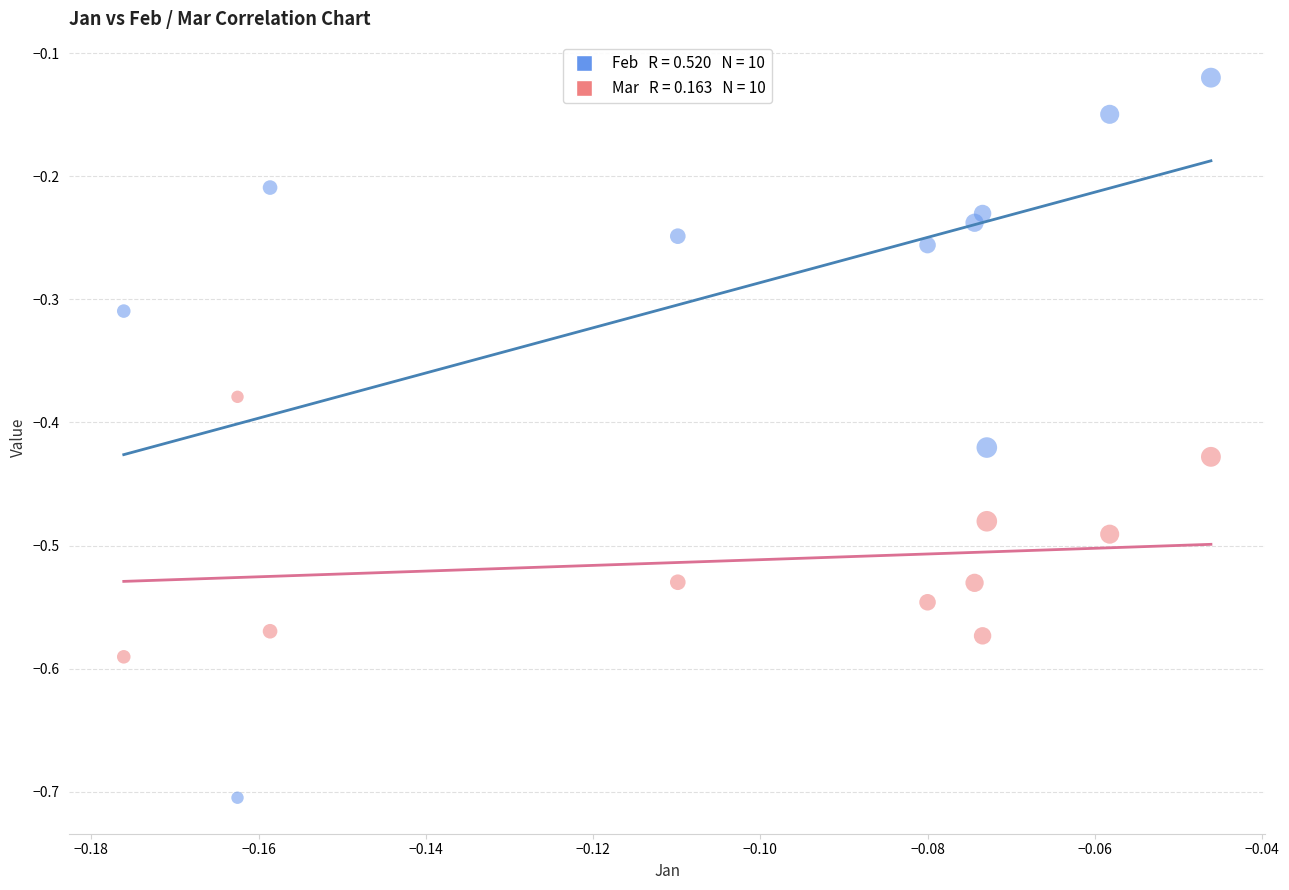

Across all data points, what is the range of Y values (max minus min)?

0.6